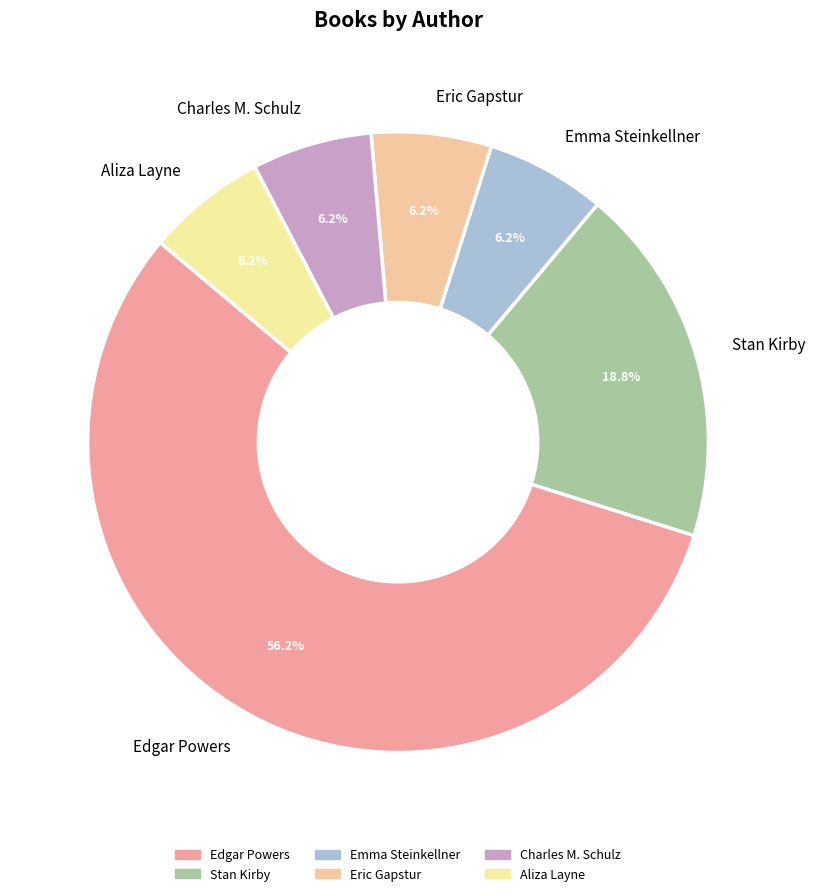

Combined, do Stan Kirby and Eric Gapstur account for over 50%?

No